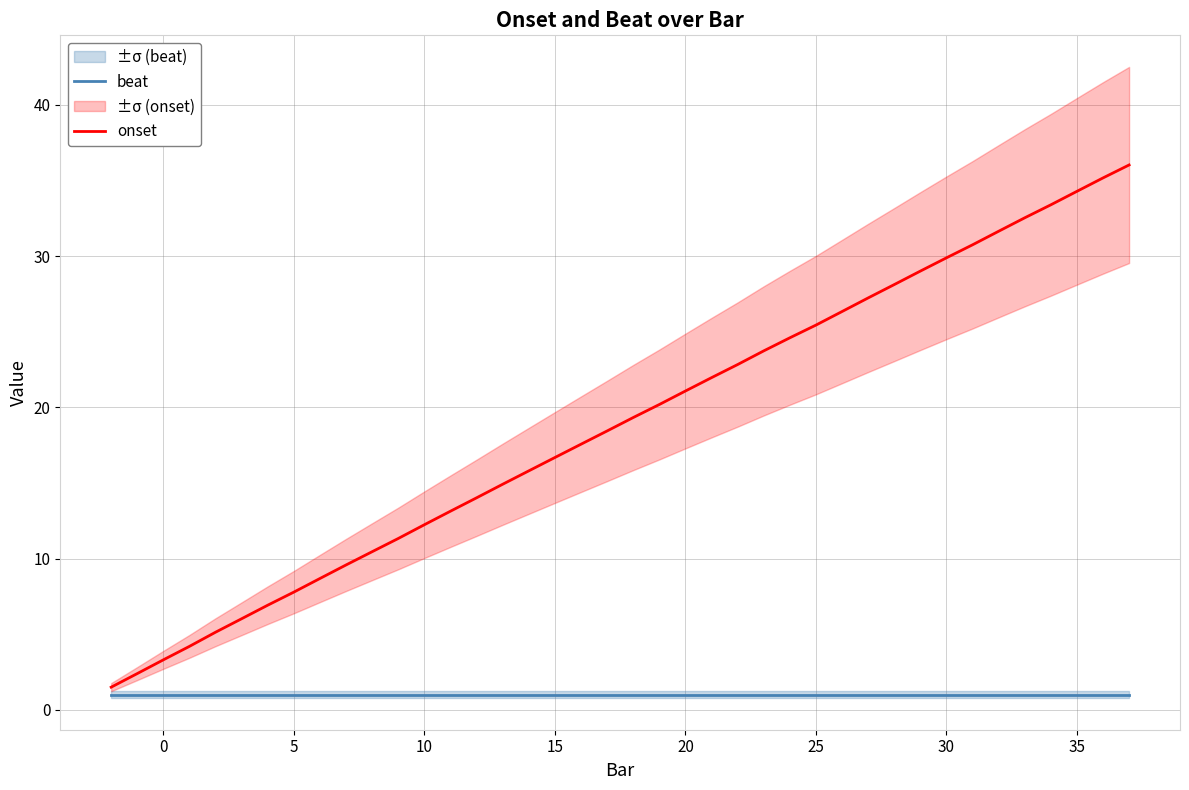

True or false: onset and beat intersect in this chart.

False